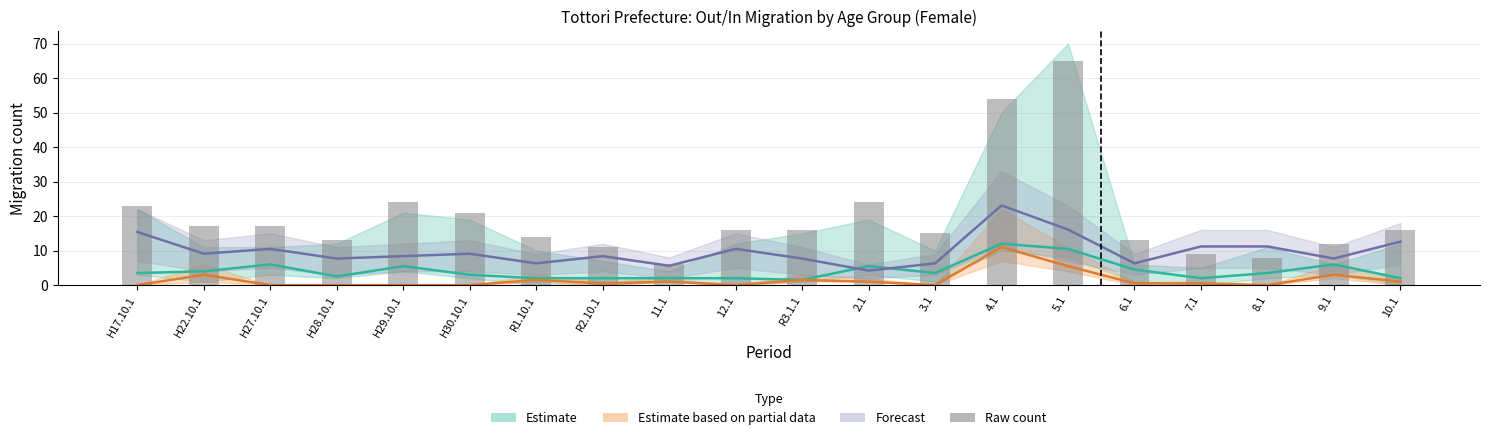

Reading right to left, transcribe all the data shown in this chart.

16	12	8	9	13	65	54	15	24	16	16	6	11	14	21	24	13	17	17	23